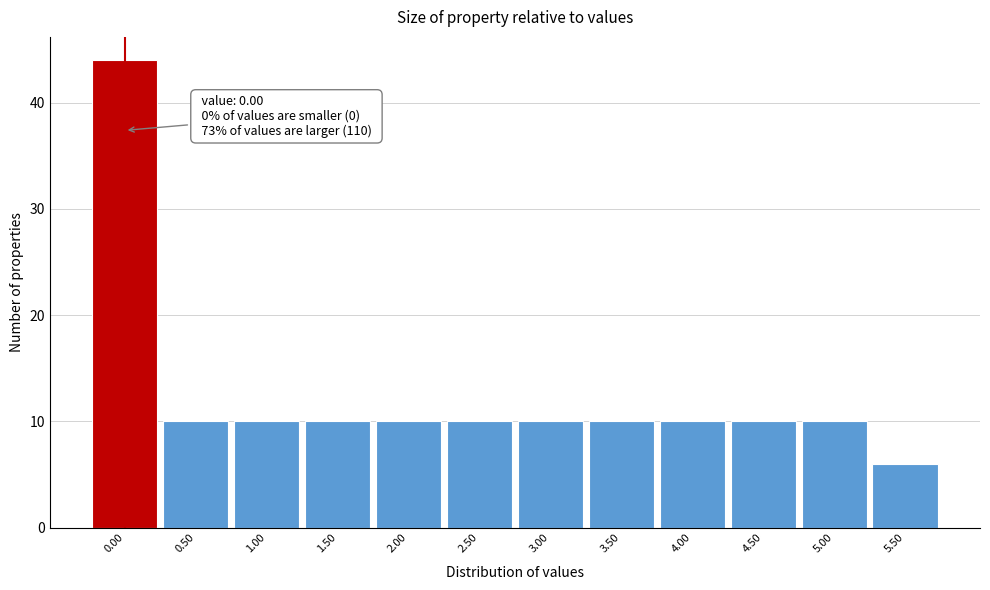

Over which range of the x-axis is the bar tallest?

-0.25 to 0.25